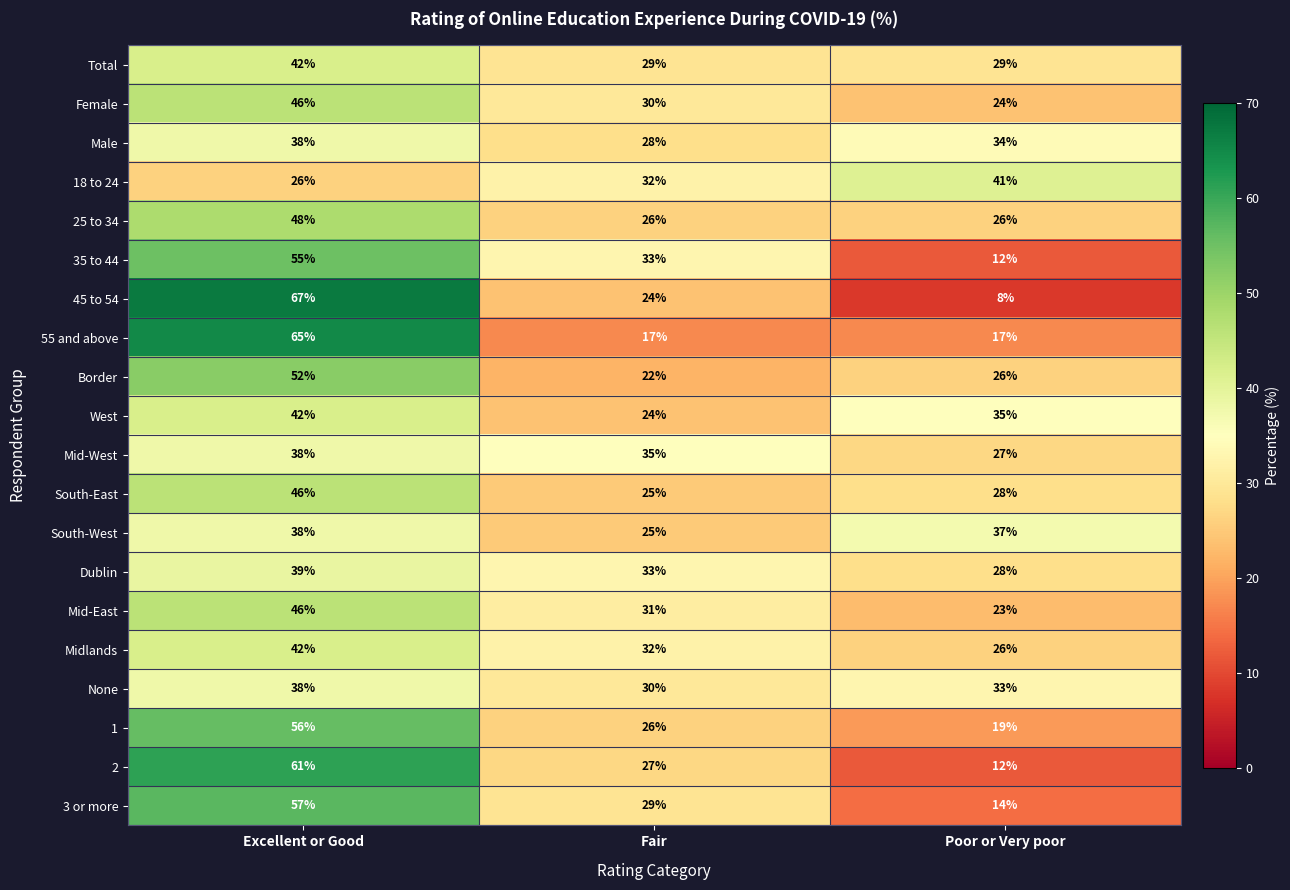

Is it true that 3 or more equals 14 at Poor or Very poor?

True